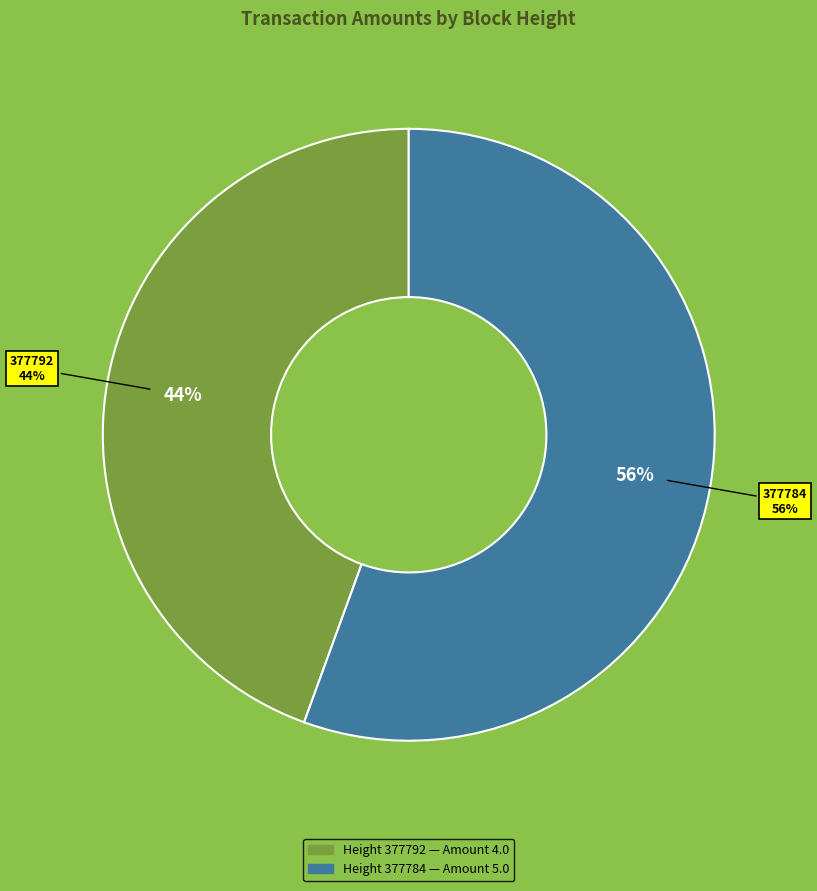

What percentage is the 377792 slice, to the nearest percent?

44%